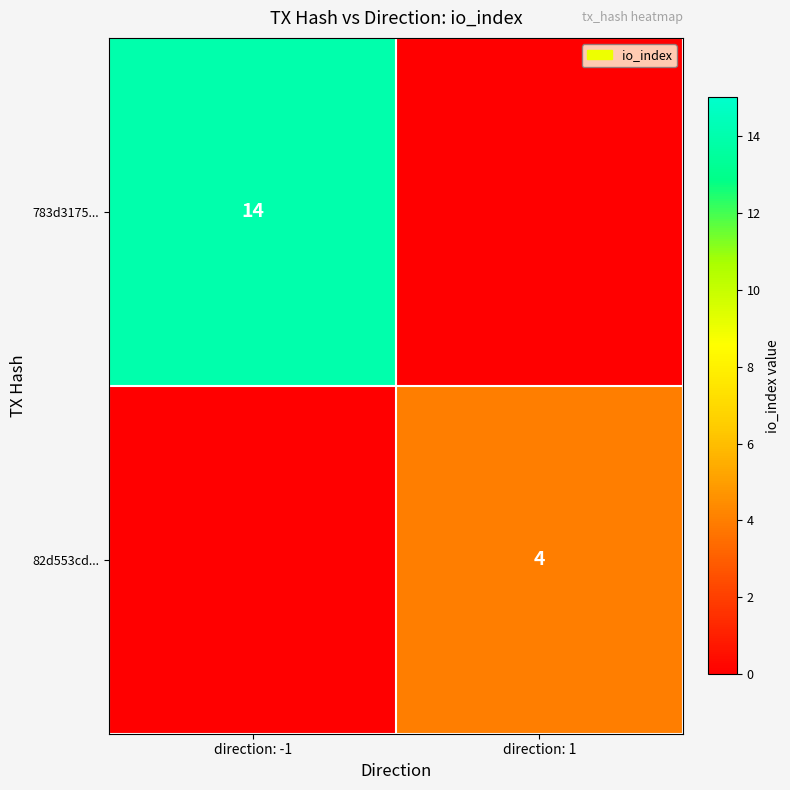

The 783d3175... series shows 14 at direction: -1. True or false?

True